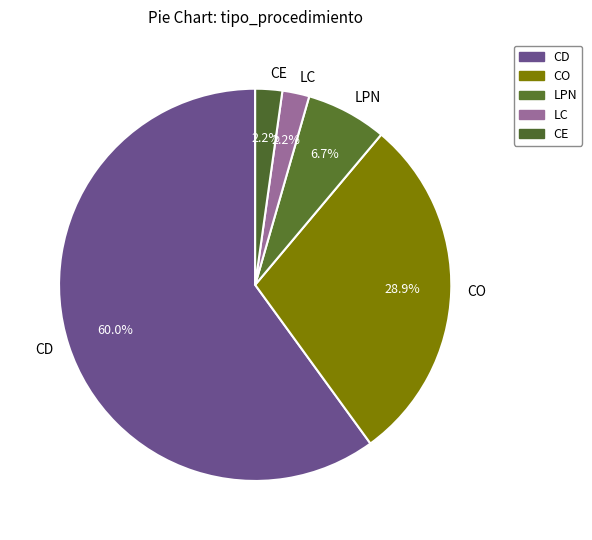

Count the number of slices in the pie.

5